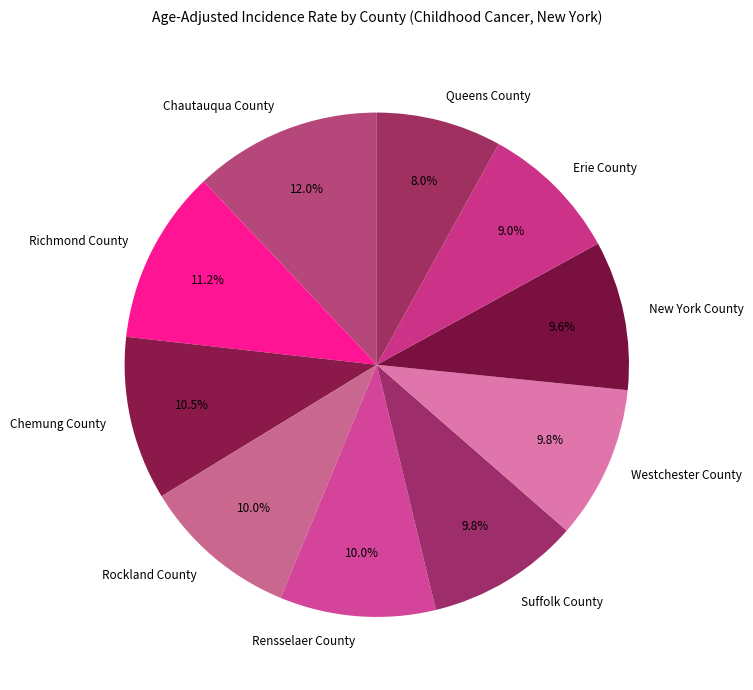

What is the largest slice in the pie chart?

Chautauqua County